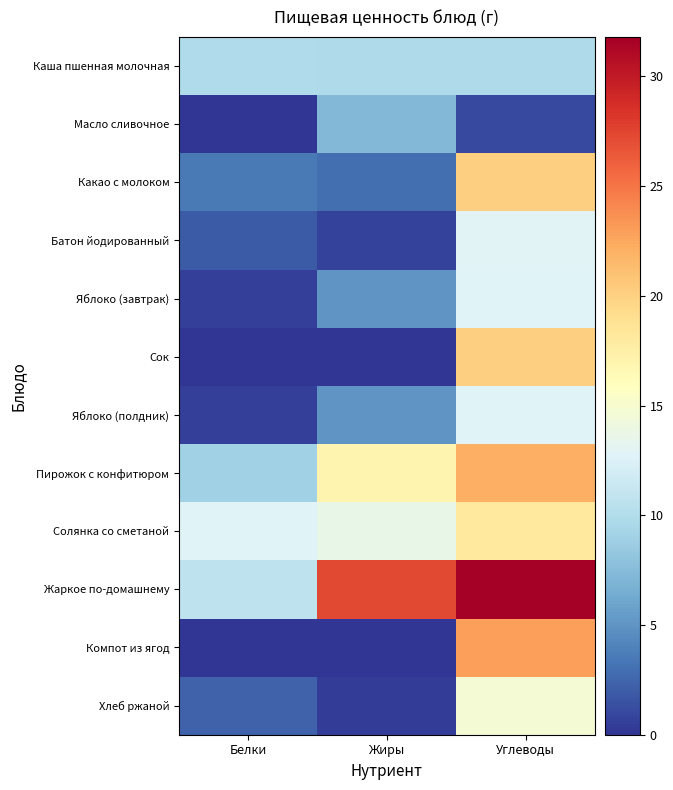

Rank the series at Белки from lowest to highest value.

Сок, Компот из ягод, Масло сливочное, Яблоко (завтрак), Яблоко (полдник), Батон йодированный, Хлеб ржаной, Какао с молоком, Пирожок с конфитюром, Каша пшенная молочная, Жаркое по-домашнему, Солянка со сметаной